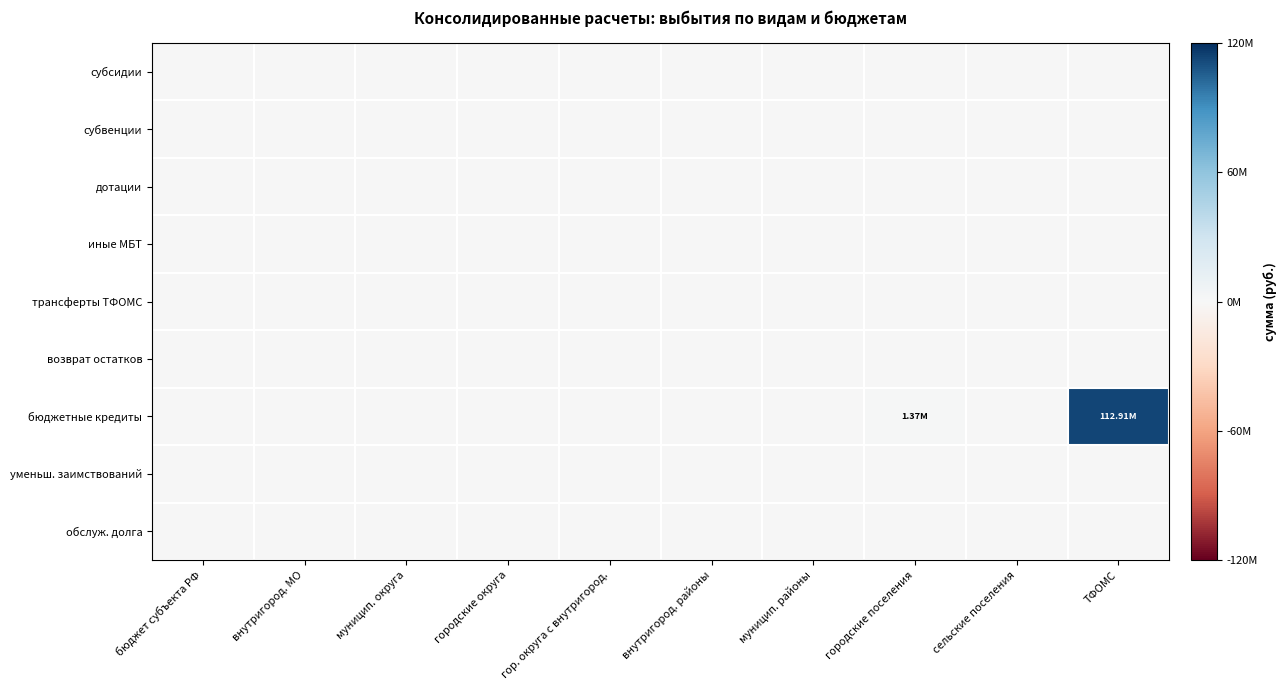

At how many categories does at least one series exceed 52647770?

1